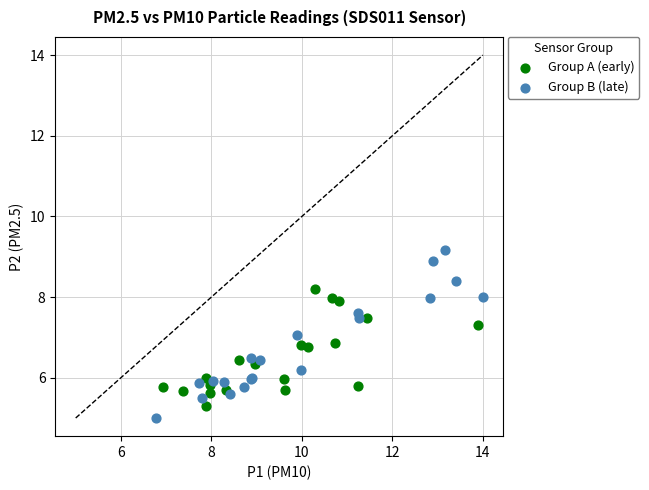

Which series has the largest Y range (max minus min)?

Group B (late)